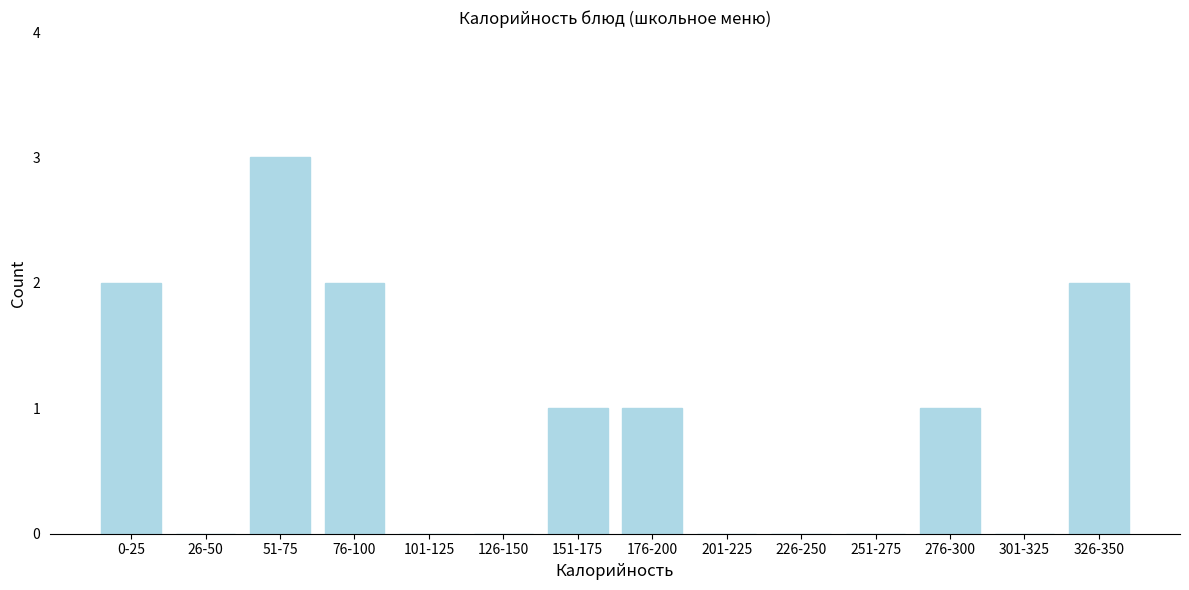

Reading left to right, extract all data points from this chart.

0-25=2	26-50=0	51-75=3	76-100=2	101-125=0	126-150=0	151-175=1	176-200=1	201-225=0	226-250=0	251-275=0	276-300=1	301-325=0	326-350=2